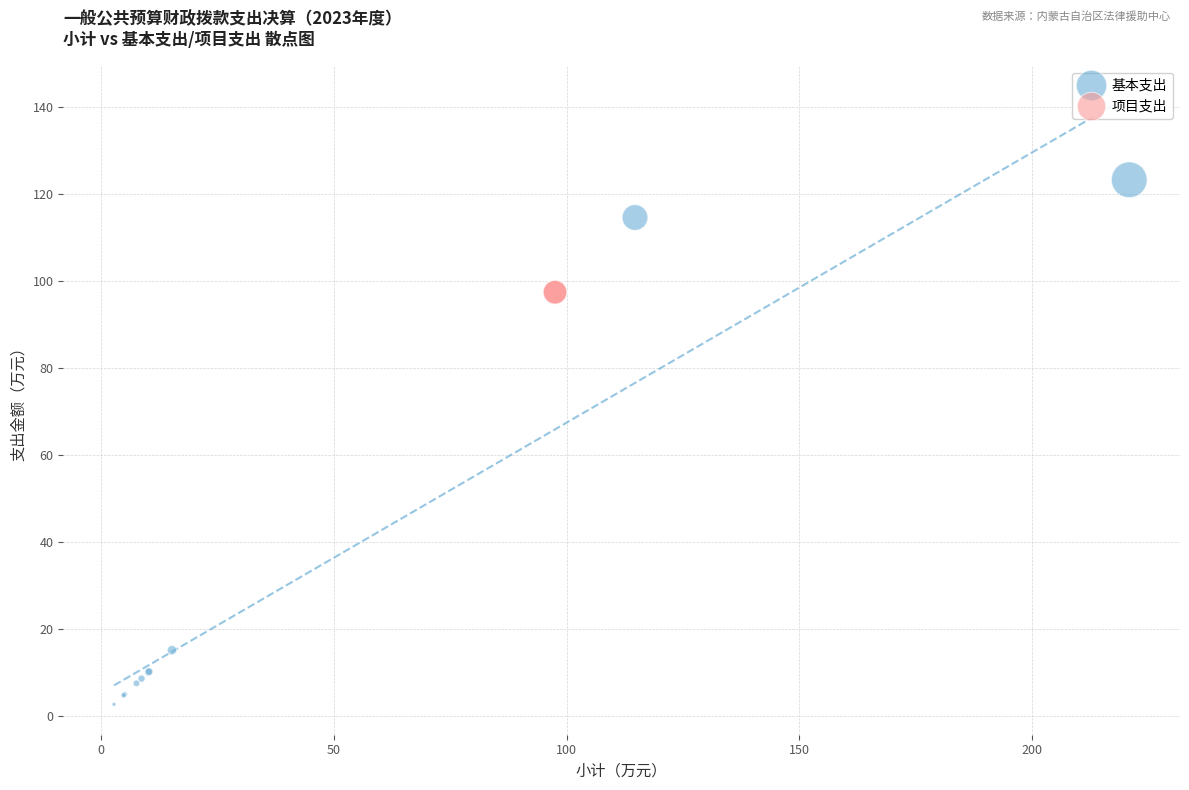

Which series reaches the maximum Y coordinate?

基本支出